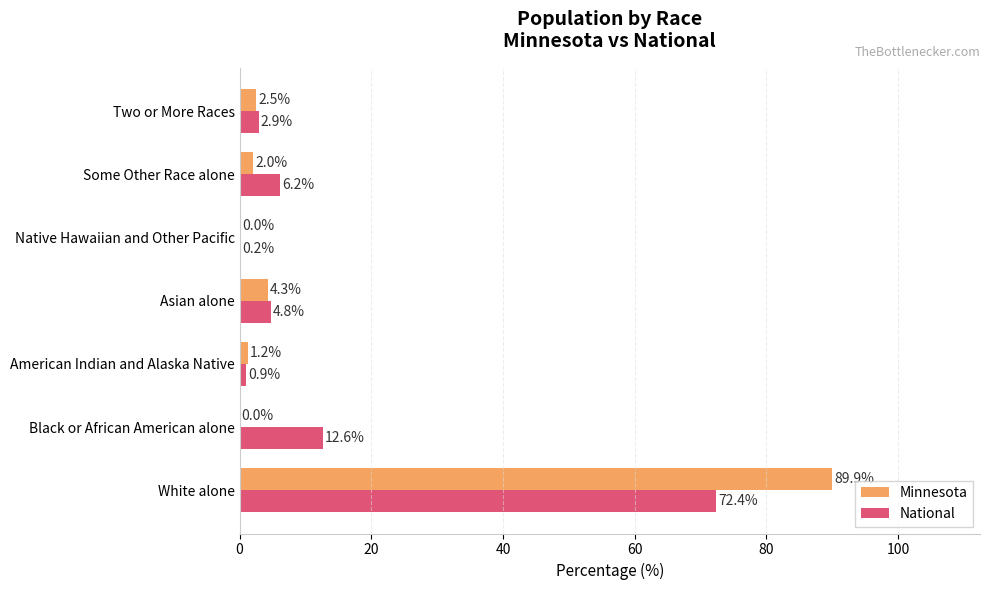

What is the sum of the Minnesota values at White alone and Two or More Races?

92.4